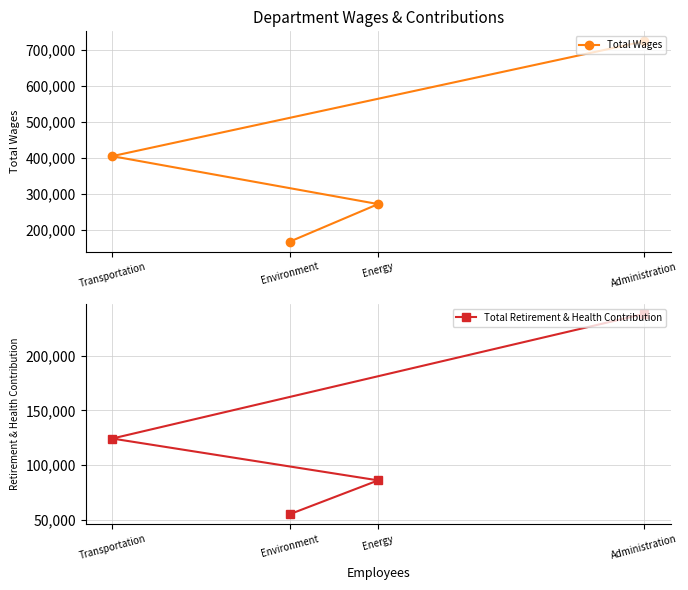

List the series in order of their overall mean, highest first.

Total Wages, Total Retirement & Health Contribution